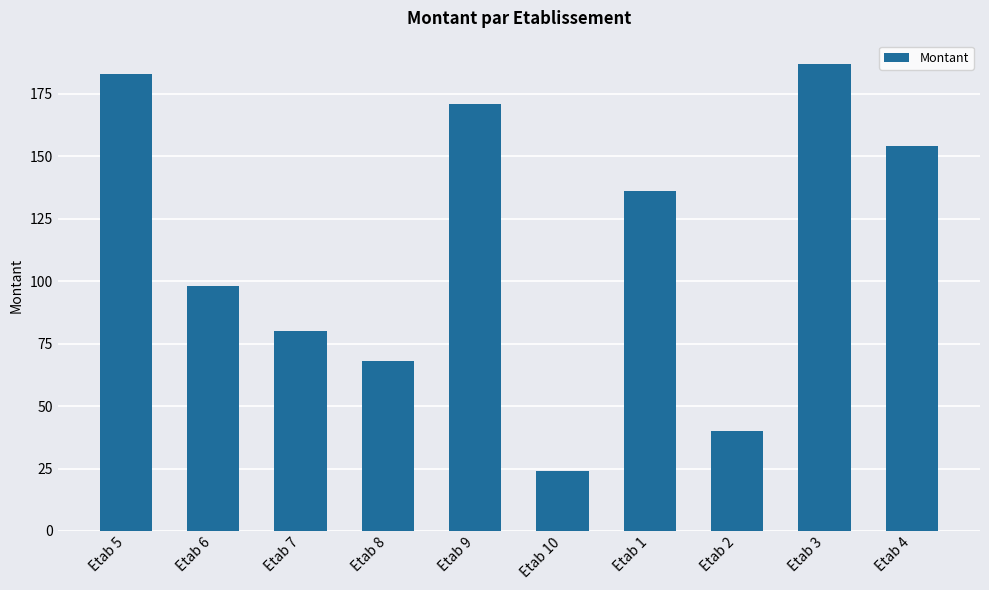

Reading left to right, list all the values displayed in this chart.

Etab 5=183	Etab 6=98	Etab 7=80	Etab 8=68	Etab 9=171	Etab 10=24	Etab 1=136	Etab 2=40	Etab 3=187	Etab 4=154